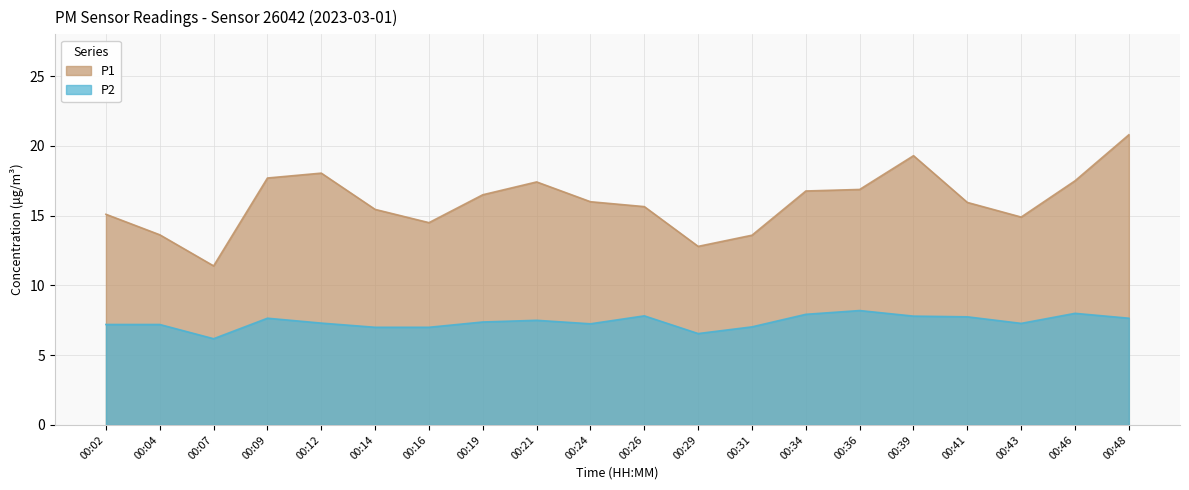

List the series in order of their overall mean, highest first.

P1, P2